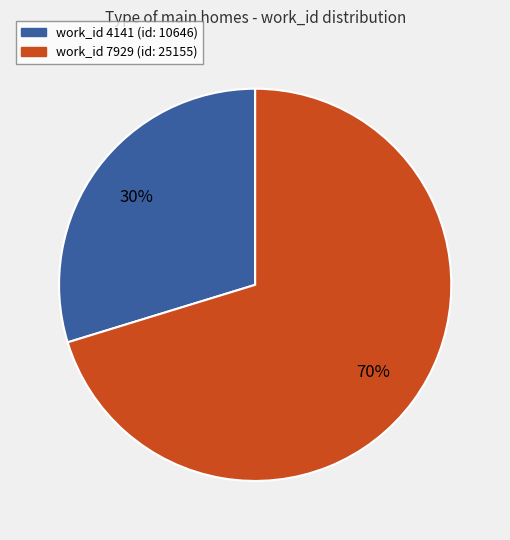

To the nearest percent, what is the average slice percentage?

50%